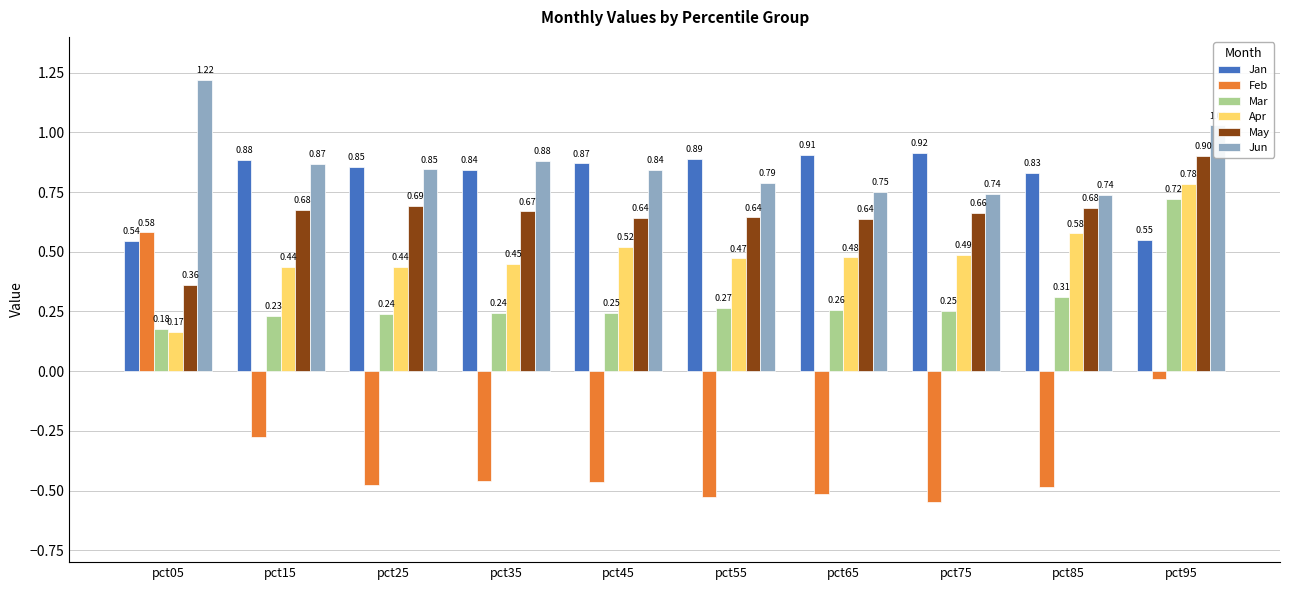

Which series has the largest total across all categories?

Jun